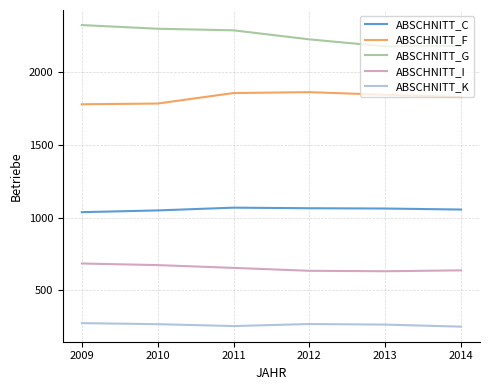

True or false: ABSCHNITT_F and ABSCHNITT_I cross at least once.

False